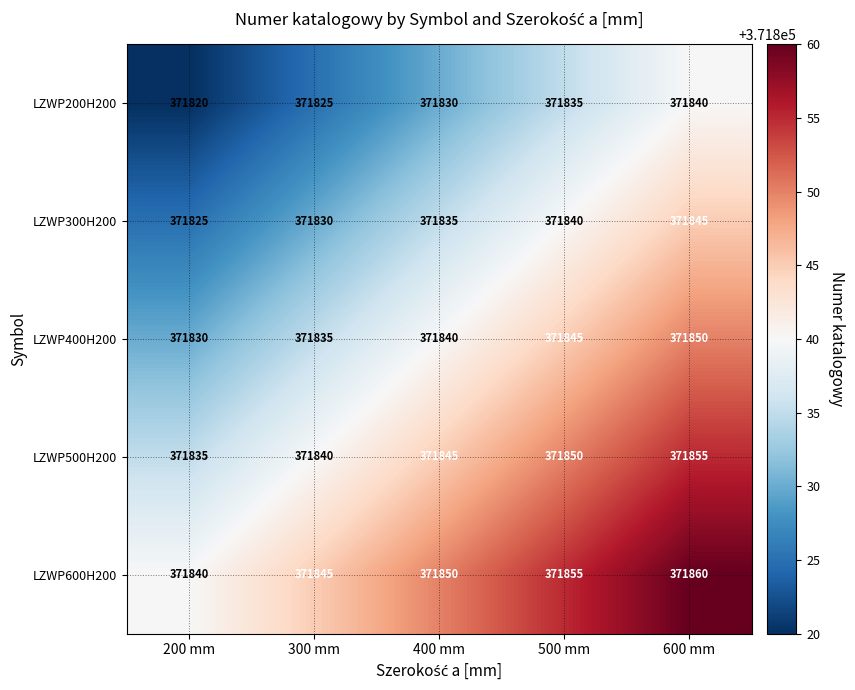

At which label is LZWP200H200 closest to 371830?

400 mm